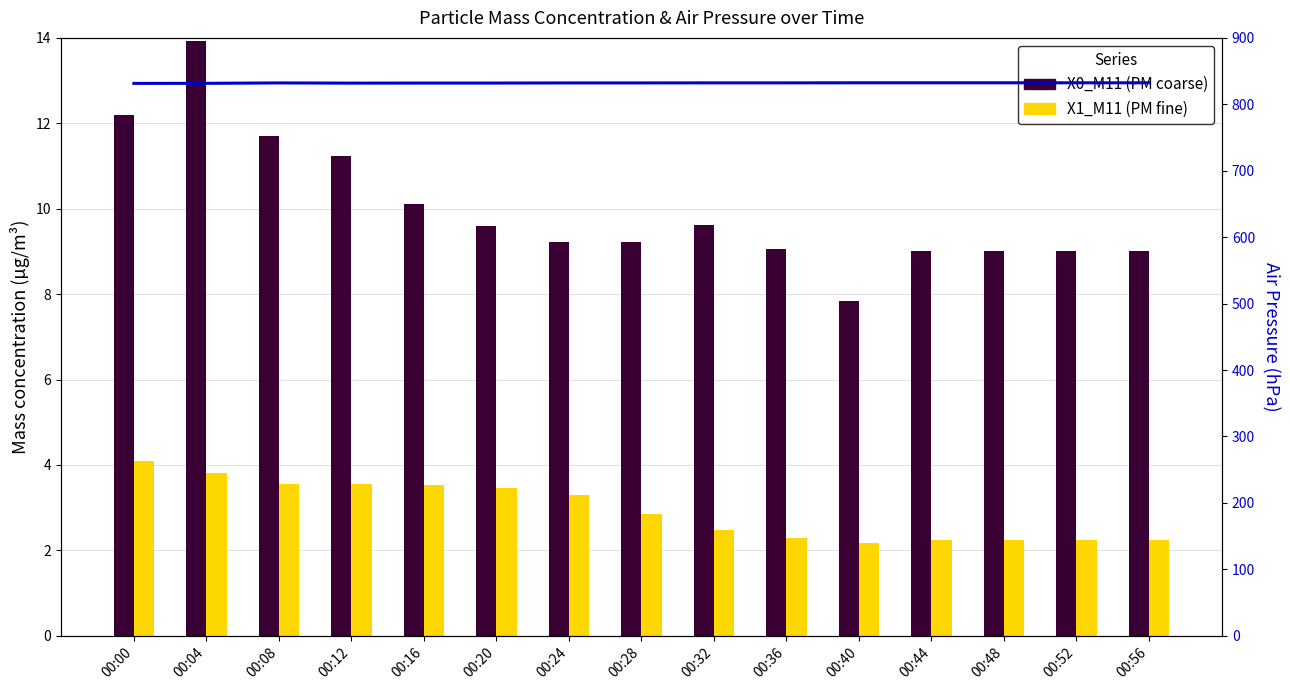

The X1_M11 (PM fine) series shows 1.8 at 00:28. True or false?

False